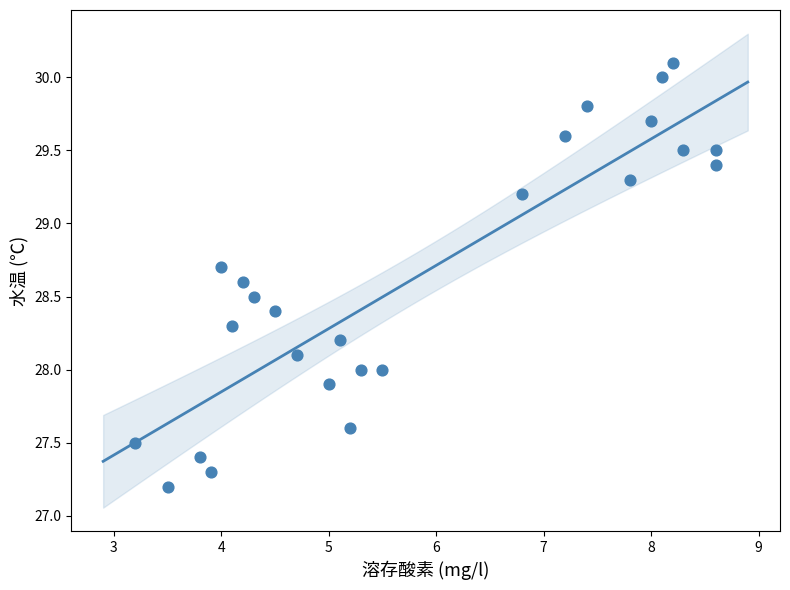

What is the range of X values (max minus min)?

5.4